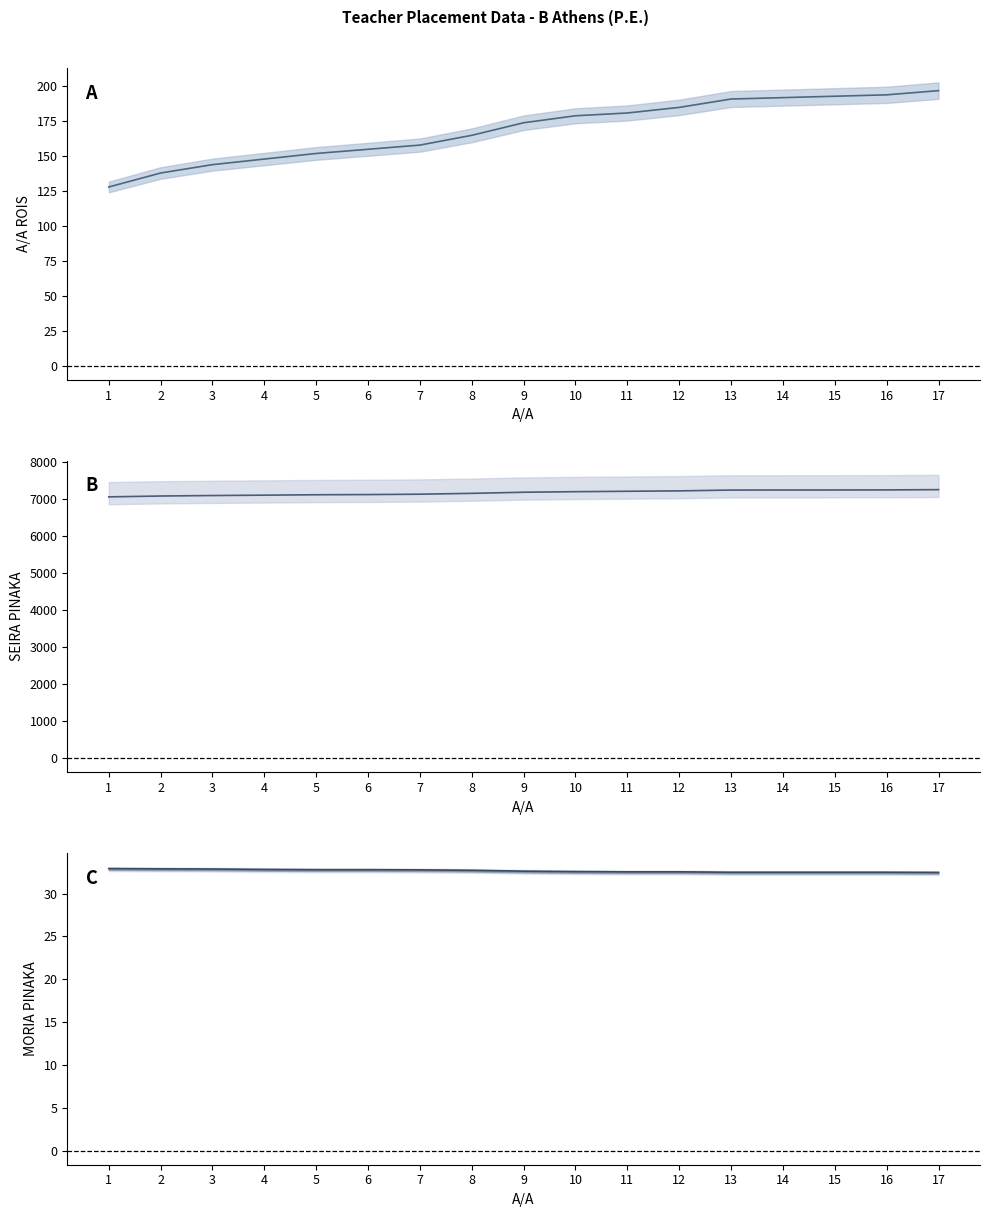

What is the spread (max minus min) of values at 7?

7097.2